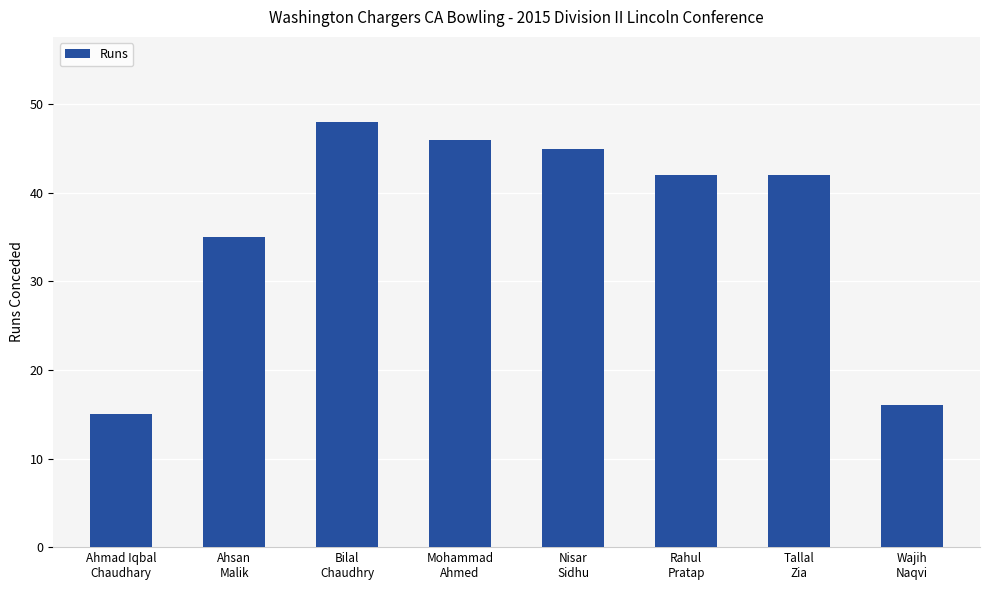

Reading right to left, transcribe all the data shown in this chart.

16	42	42	45	46	48	35	15